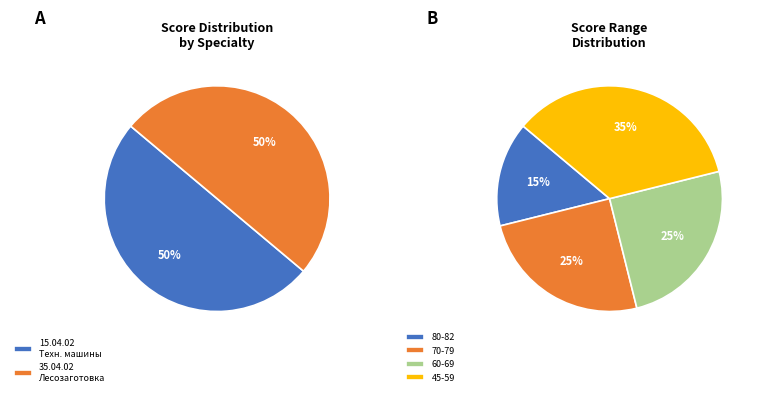

The 5 slice represents 1% of the pie. True or false?

False